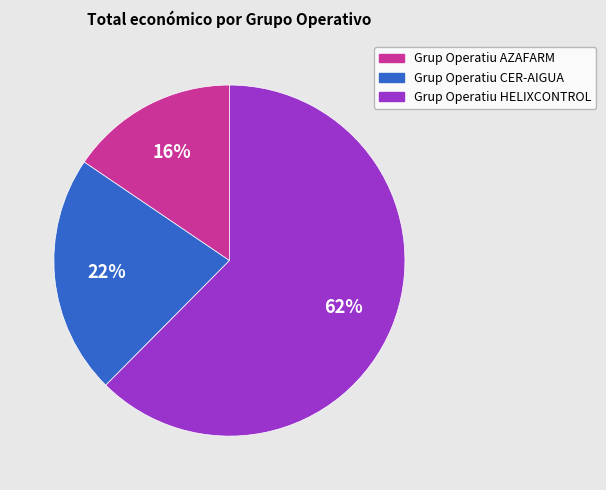

Rank the categories by value from lowest to highest.

Grup Operatiu AZAFARM, Grup Operatiu CER-AIGUA, Grup Operatiu HELIXCONTROL